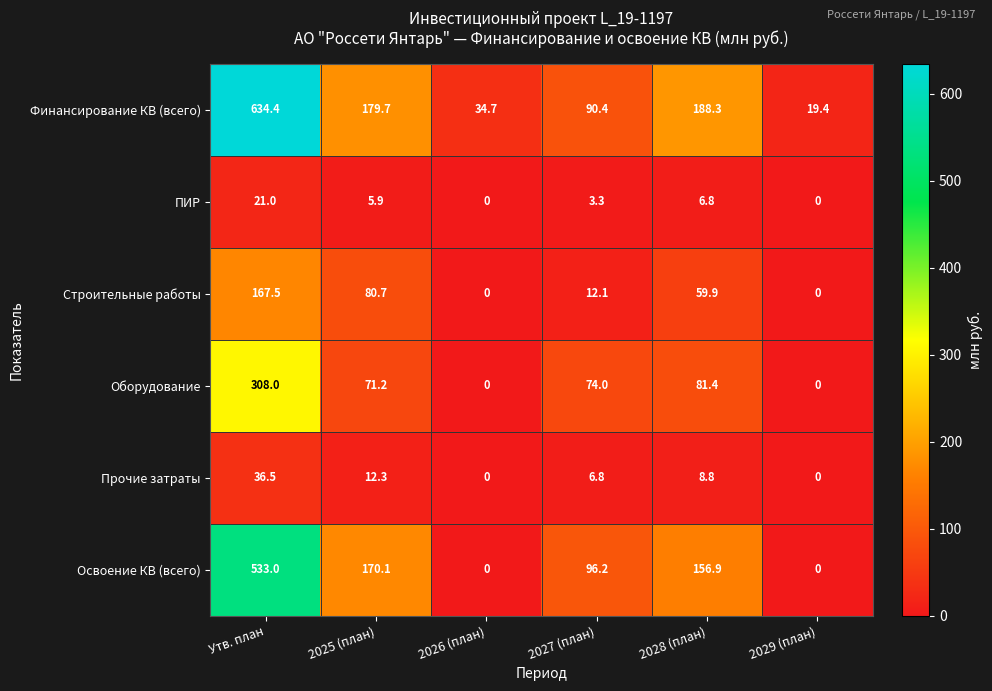

What is the approximate value of Строительные работы at 2027 (план)?

12.1